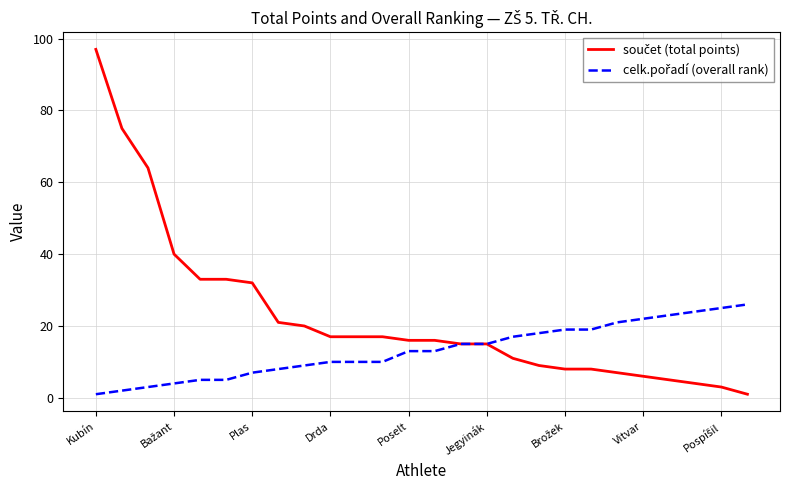

What is the maximum value shown in the chart?

97